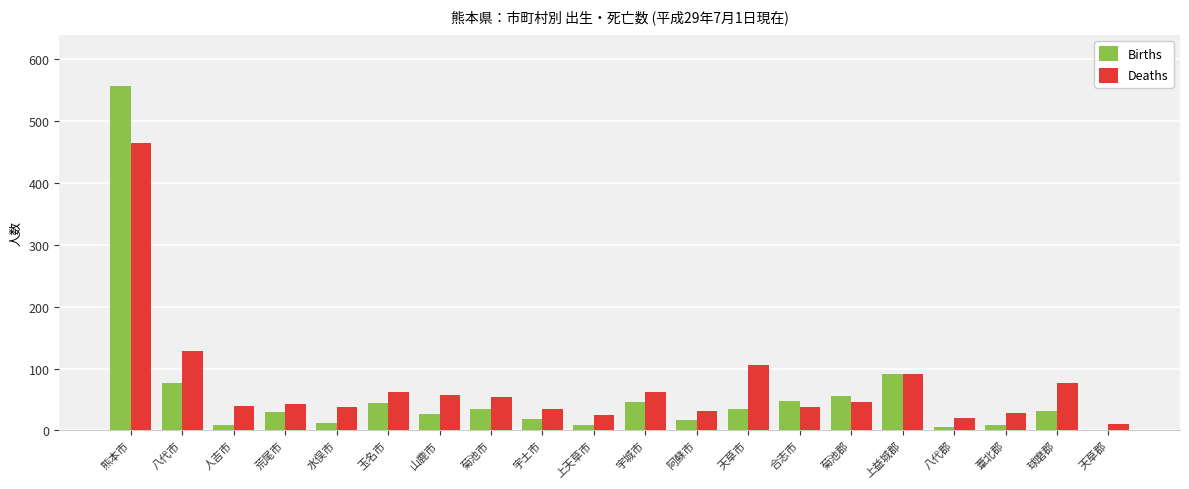

Between 熊本市 and 宇城市, which series saw the biggest shift?

Births